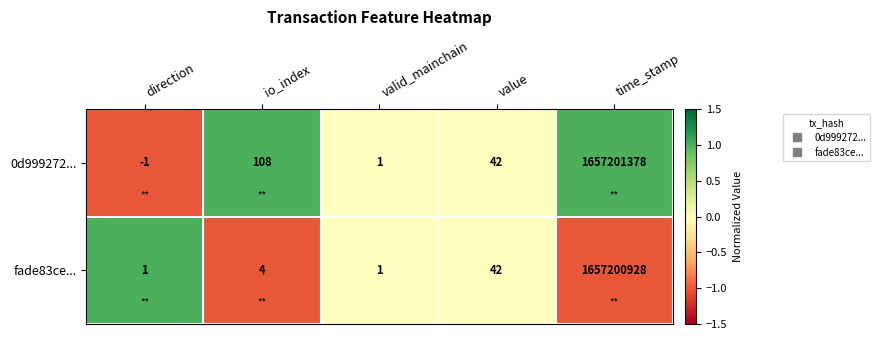

Where is fade83ce... nearest to the value 828600464?

value